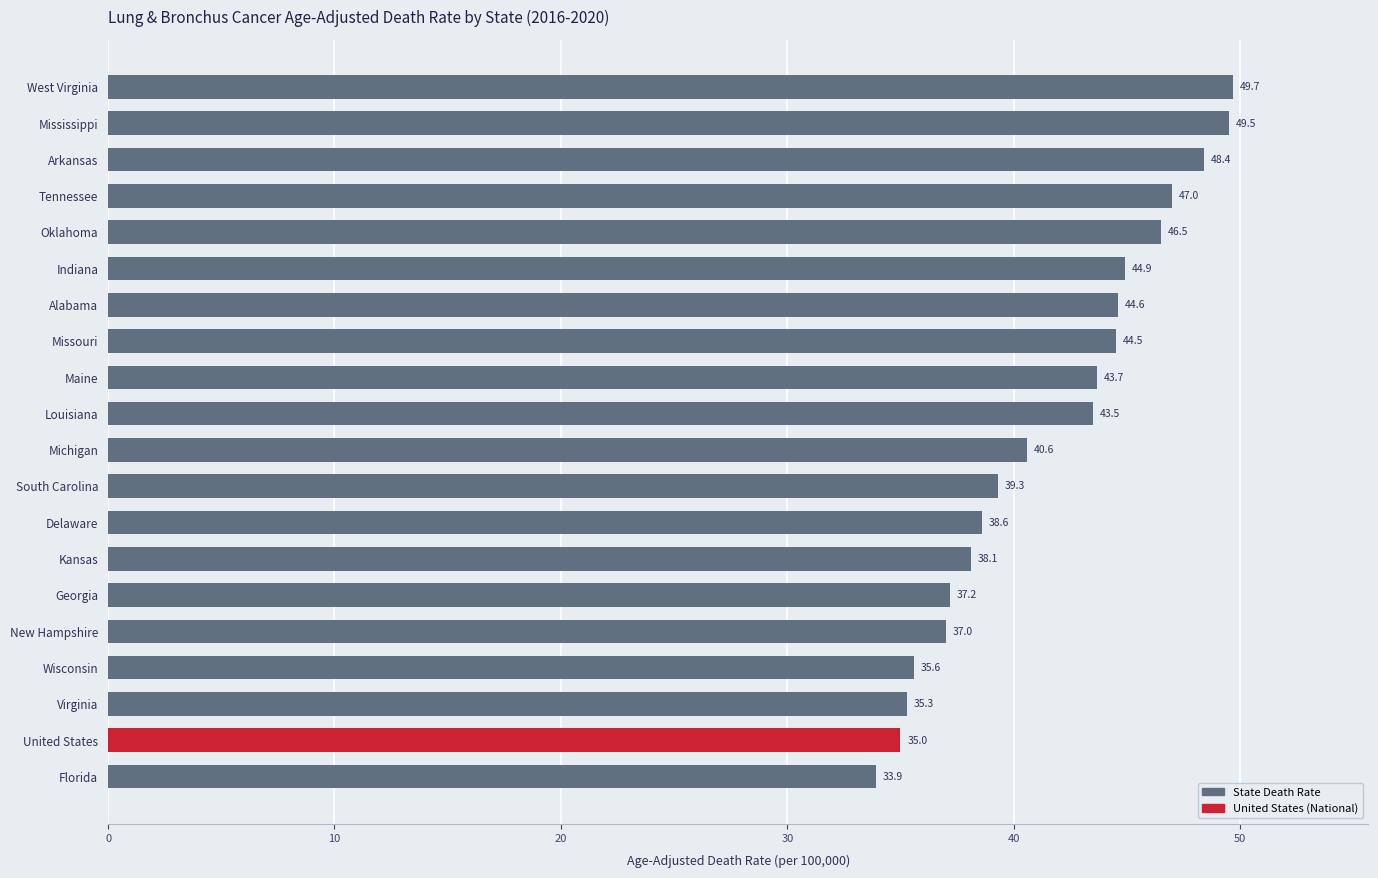

True or false: the data shows 29.0 at West Virginia.

False